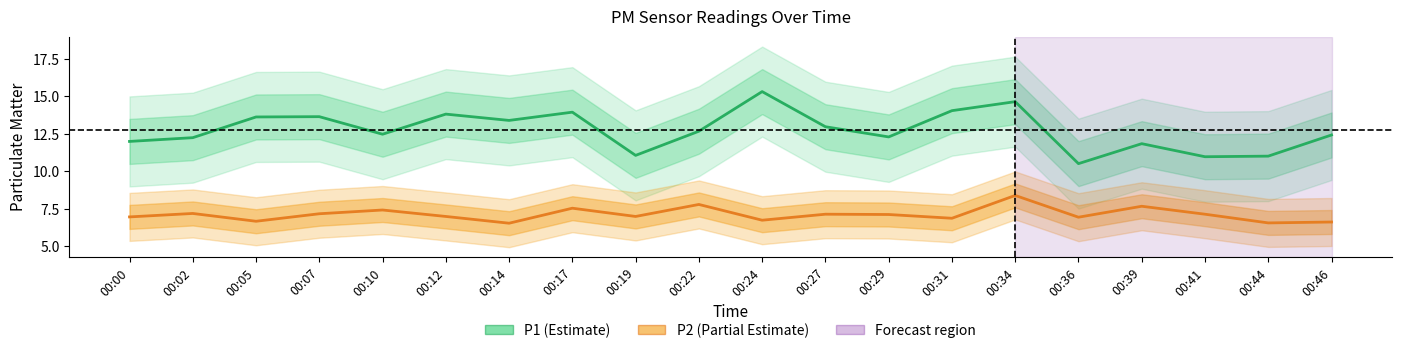

How many distinct data groups are displayed?

2